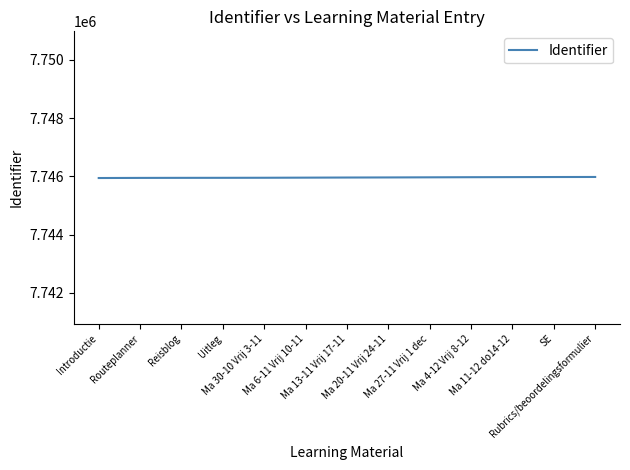

What is the maximum value shown in the chart?

7745981